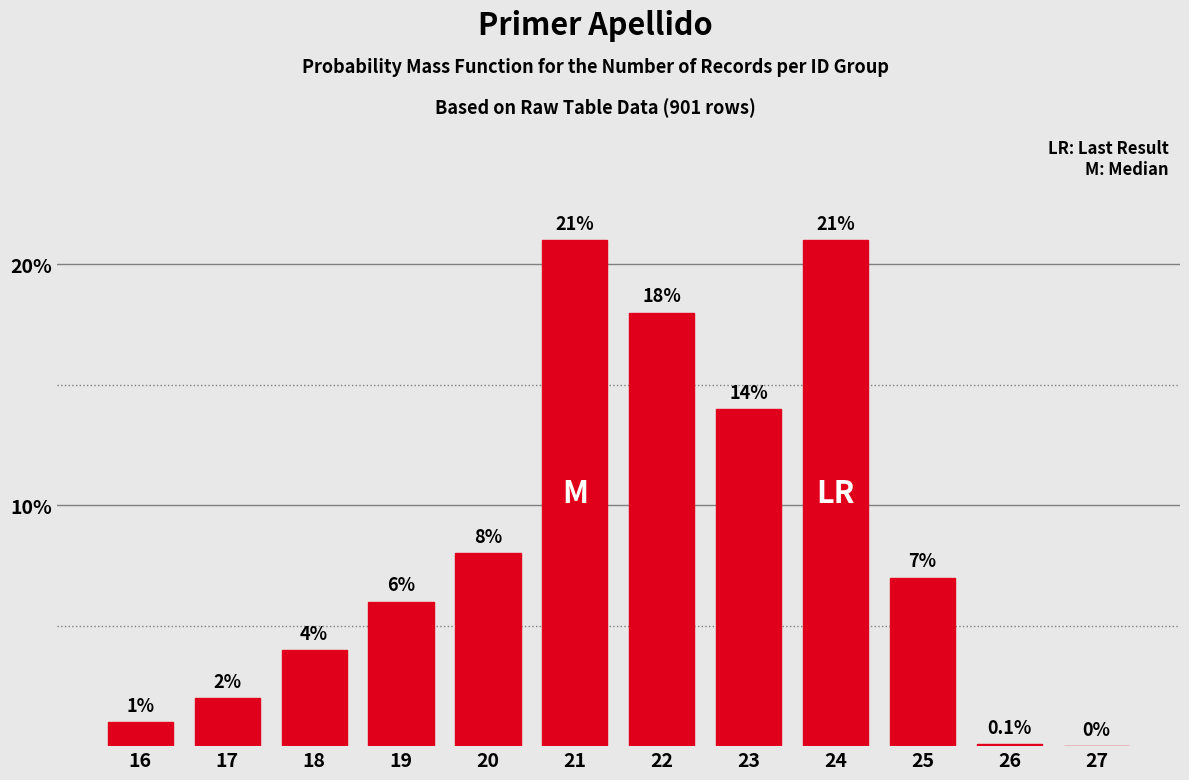

Reading right to left, list all the values displayed in this chart.

27=0.0	26=0.1	25=7.0	24=21.0	23=14.0	22=18.0	21=21.0	20=8.0	19=6.0	18=4.0	17=2.0	16=1.0